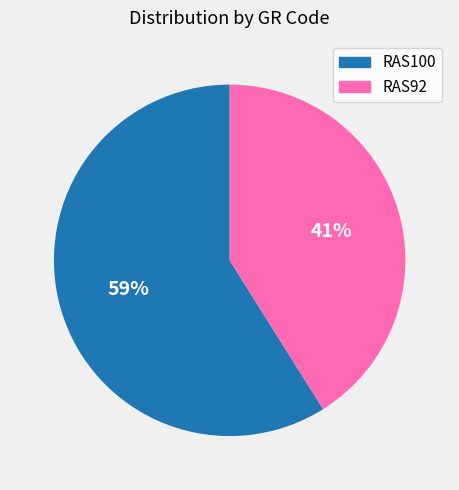

To the nearest percent, what is the difference between the largest and smallest slice percentages?

18%